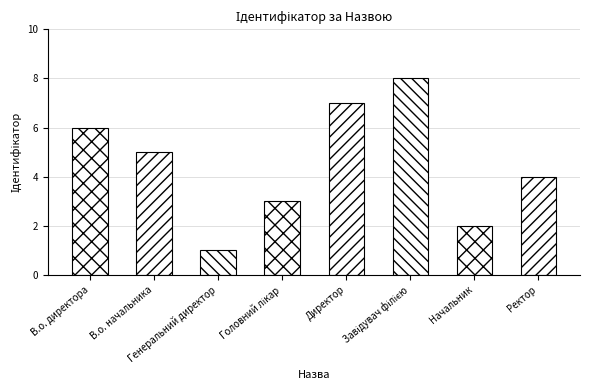

What position from the left is Генеральний директор?

3